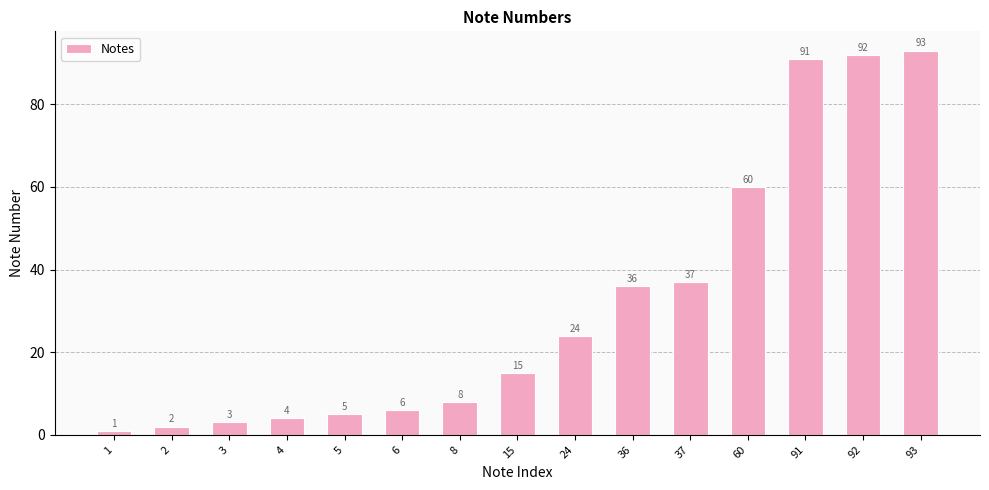

Between 5 and 3, which is larger?

5